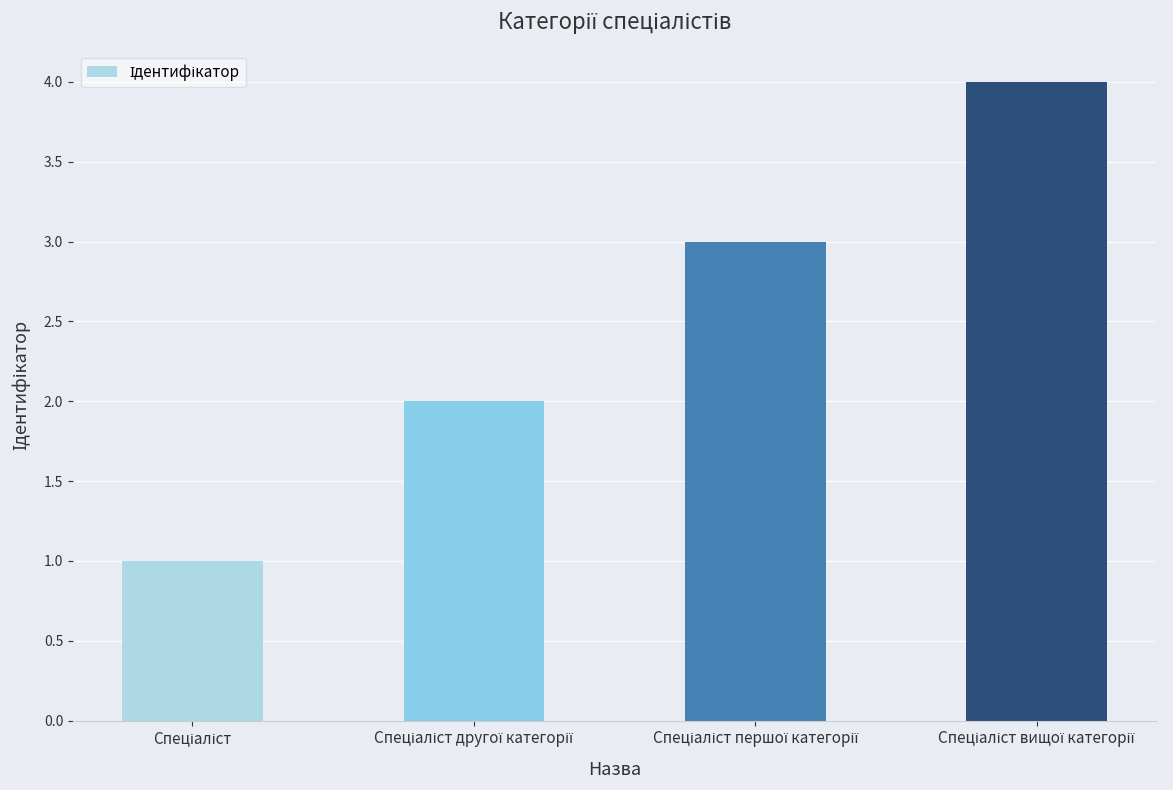

What is the sum of all values?

10